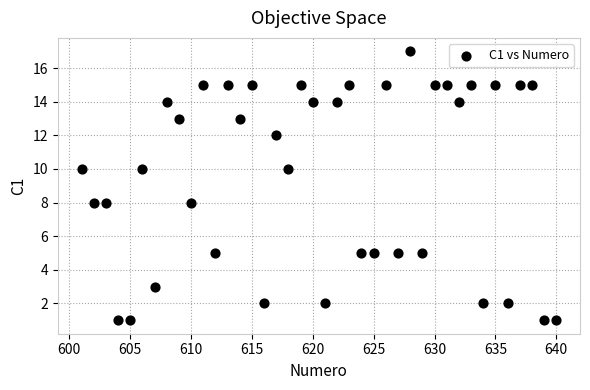

What is the range of Y values (max minus min)?

16